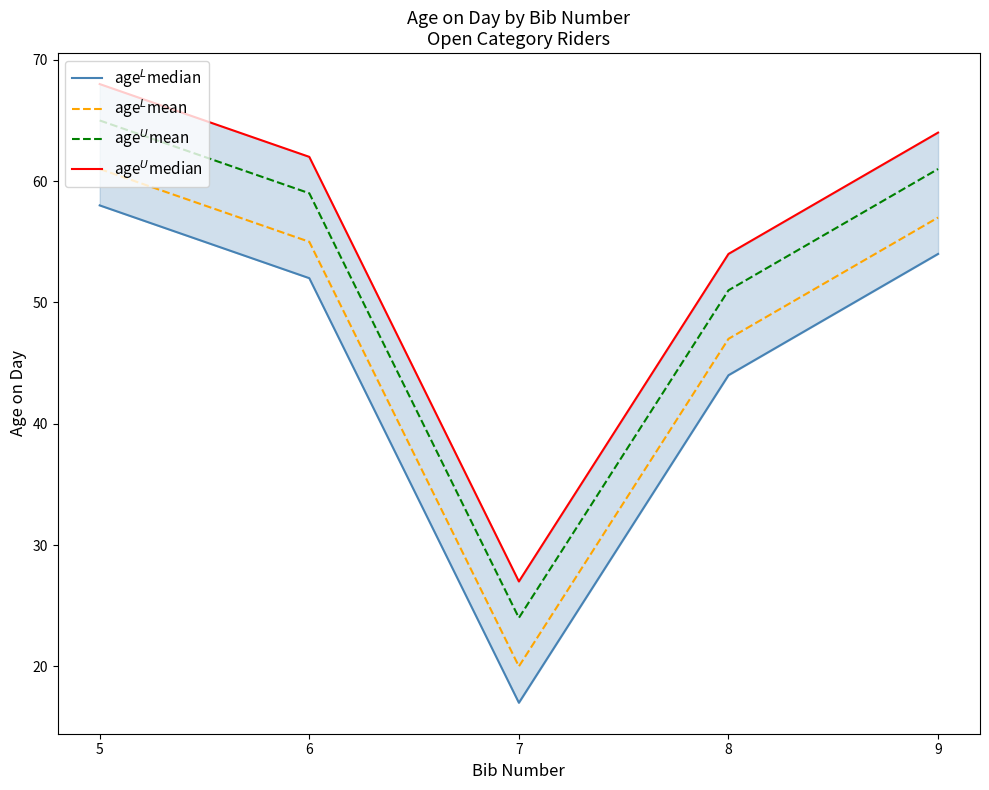

What is the minimum value for age$^{L}$mean?

20